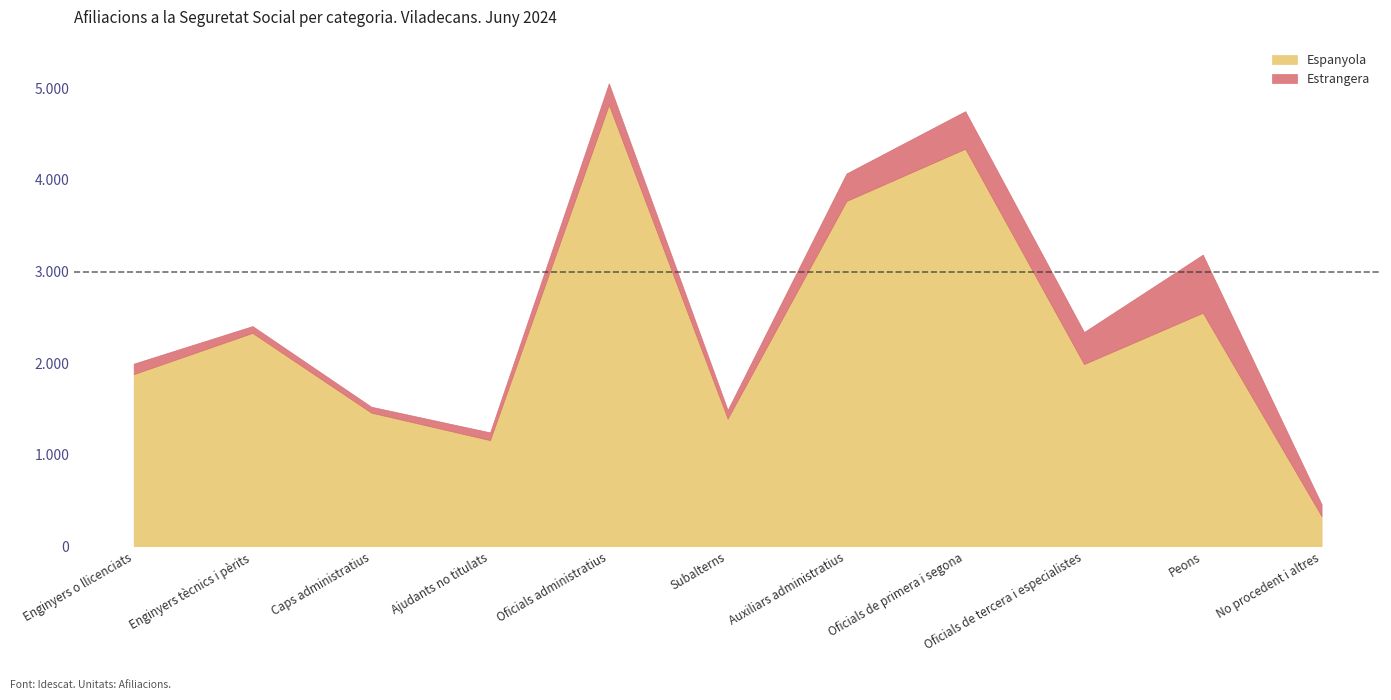

At which label does Espanyola reach its minimum?

No procedent i altres